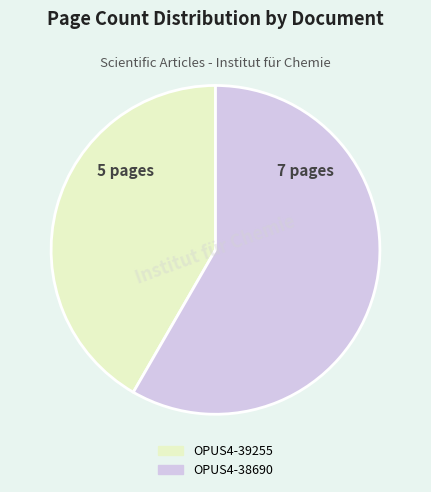

Rank the categories by value from highest to lowest.

OPUS4-38690, OPUS4-39255